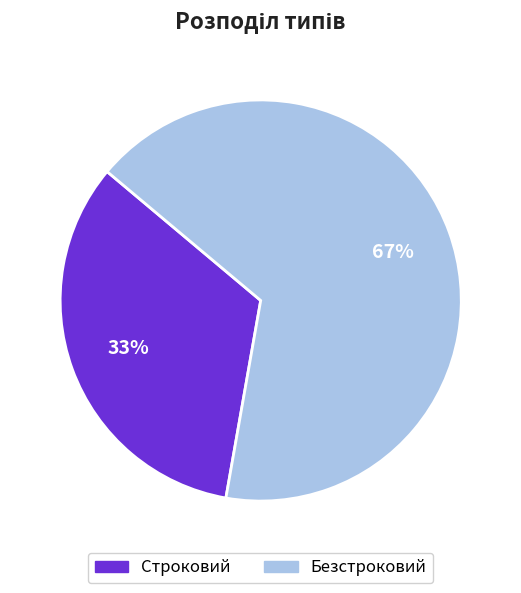

How many slices are in this pie chart?

2